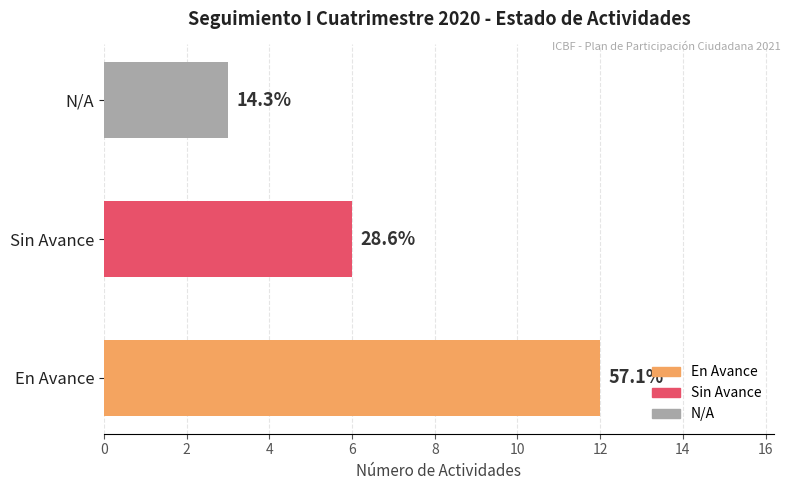

Does the chart contain any negative values?

No